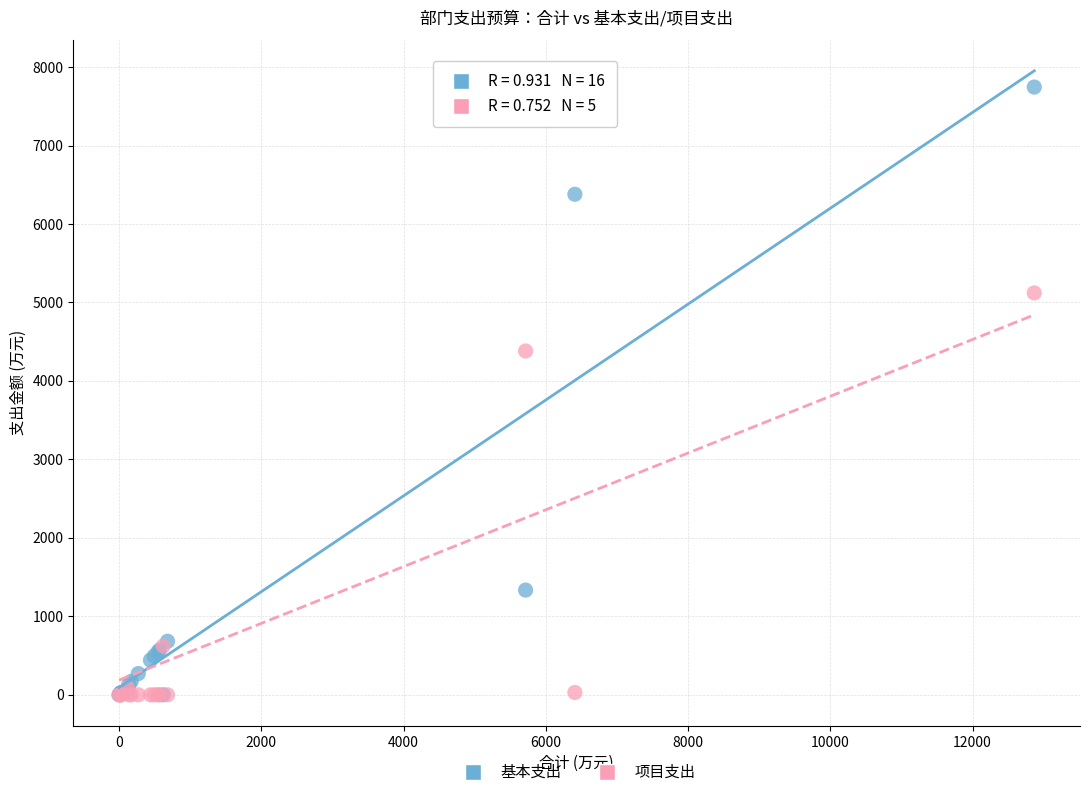

Which series has the largest Y range (max minus min)?

基本支出